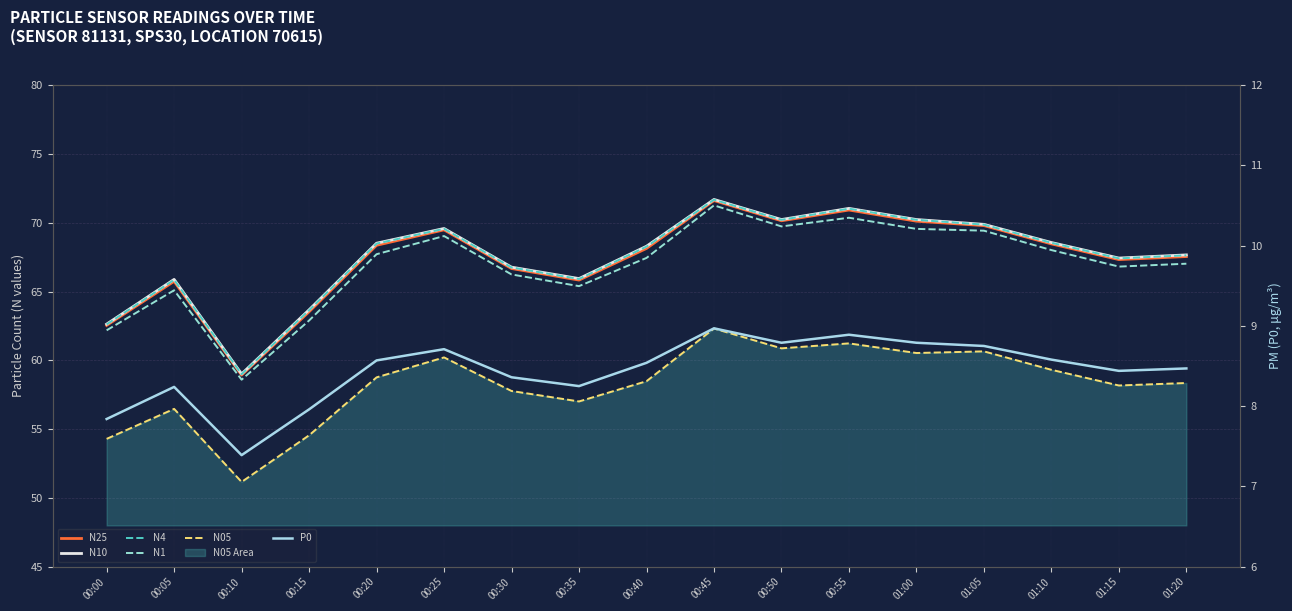

What is the average value of the N4 series?

67.4